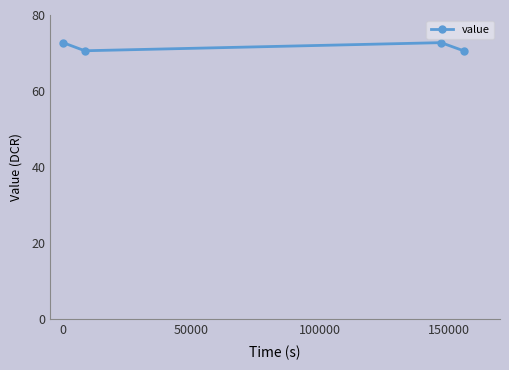

What is the sum of all values?

286.7